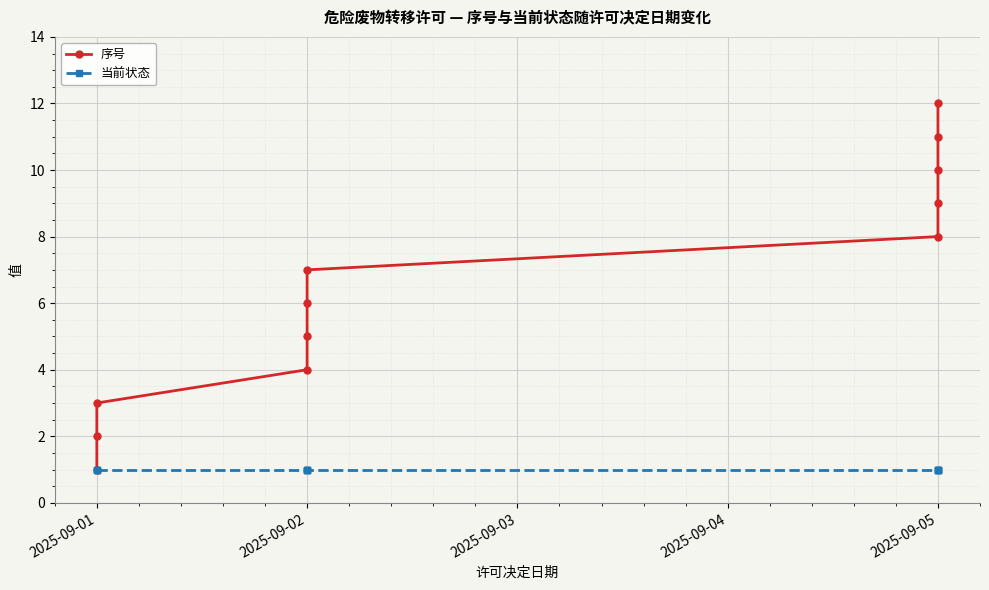

What is the maximum value for 当前状态?

1